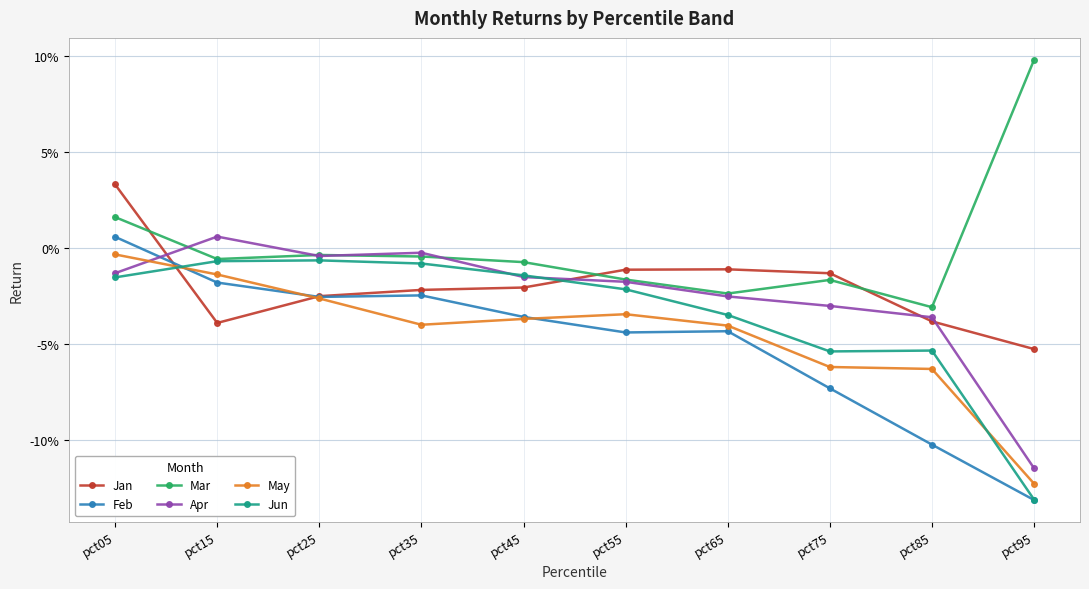

Rank the categories by Apr value from highest to lowest.

pct15, pct35, pct25, pct05, pct45, pct55, pct65, pct75, pct85, pct95